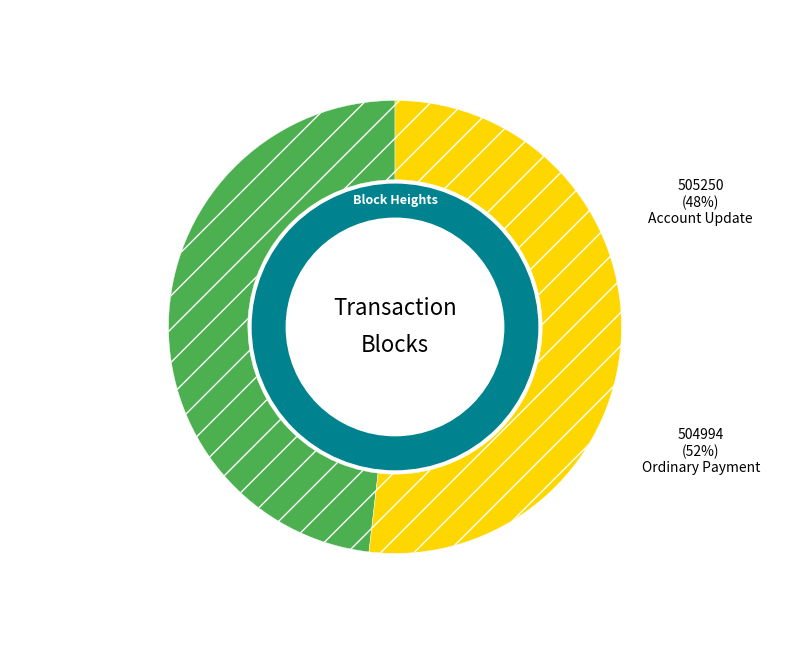

What is the largest slice in the pie chart?

504994